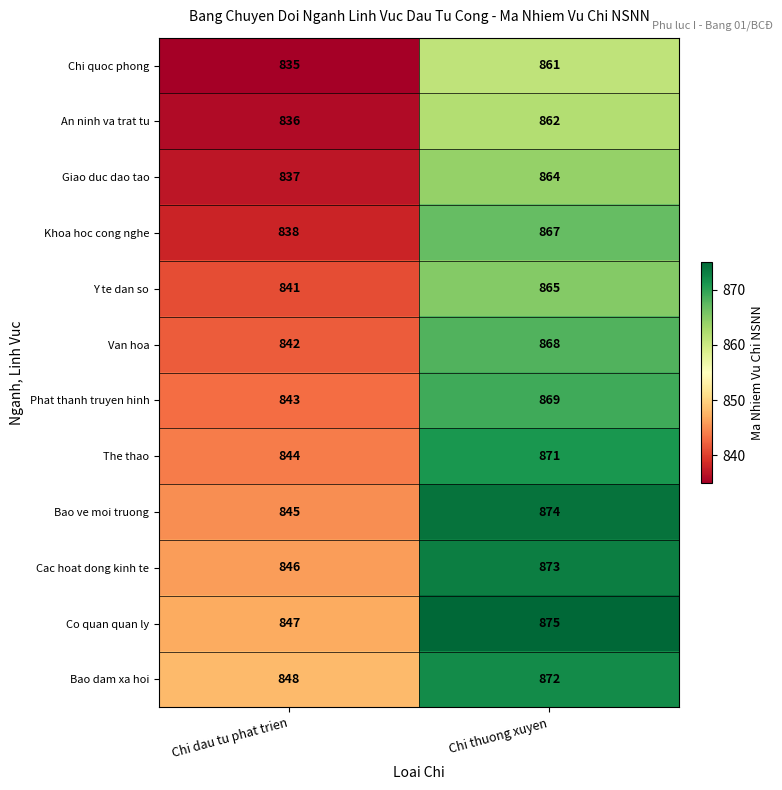

What is the minimum value for The thao?

844